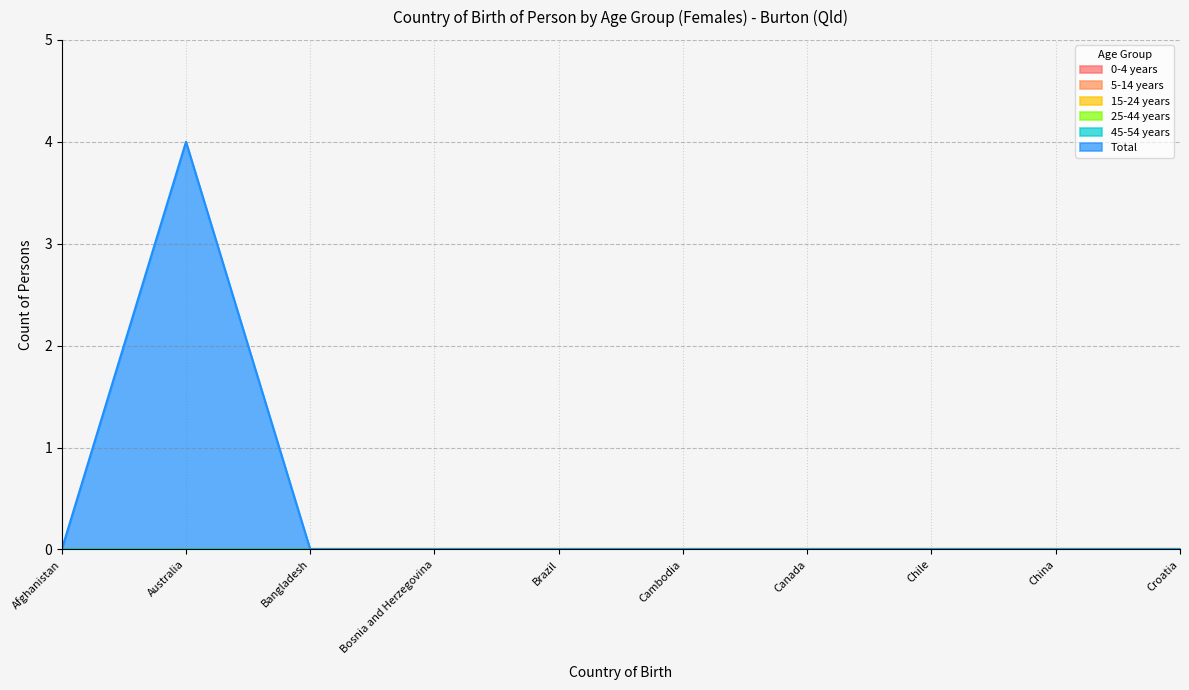

True or false: 45-54 years has more than 1 points higher than both neighbors.

False